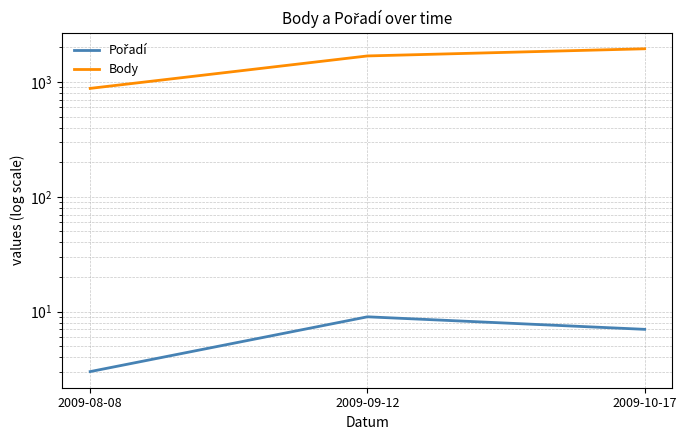

List the labels in order of Pořadí value, smallest first.

2009-08-08, 2009-10-17, 2009-09-12